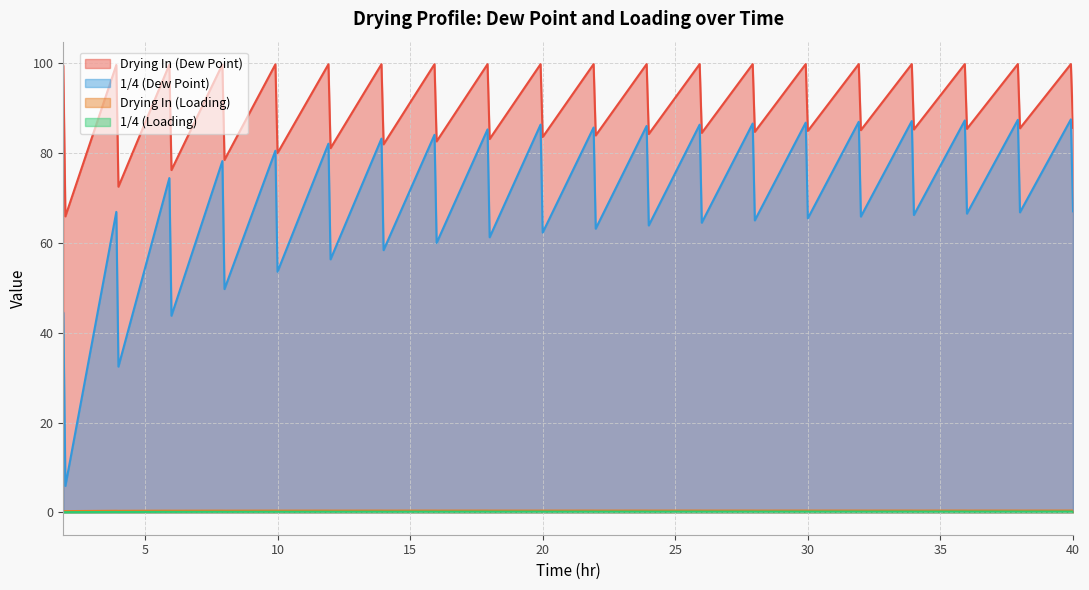

What are all the series names shown in the legend?

Drying In (Dew Point), 1/4 (Dew Point), Drying In (Loading), 1/4 (Loading)